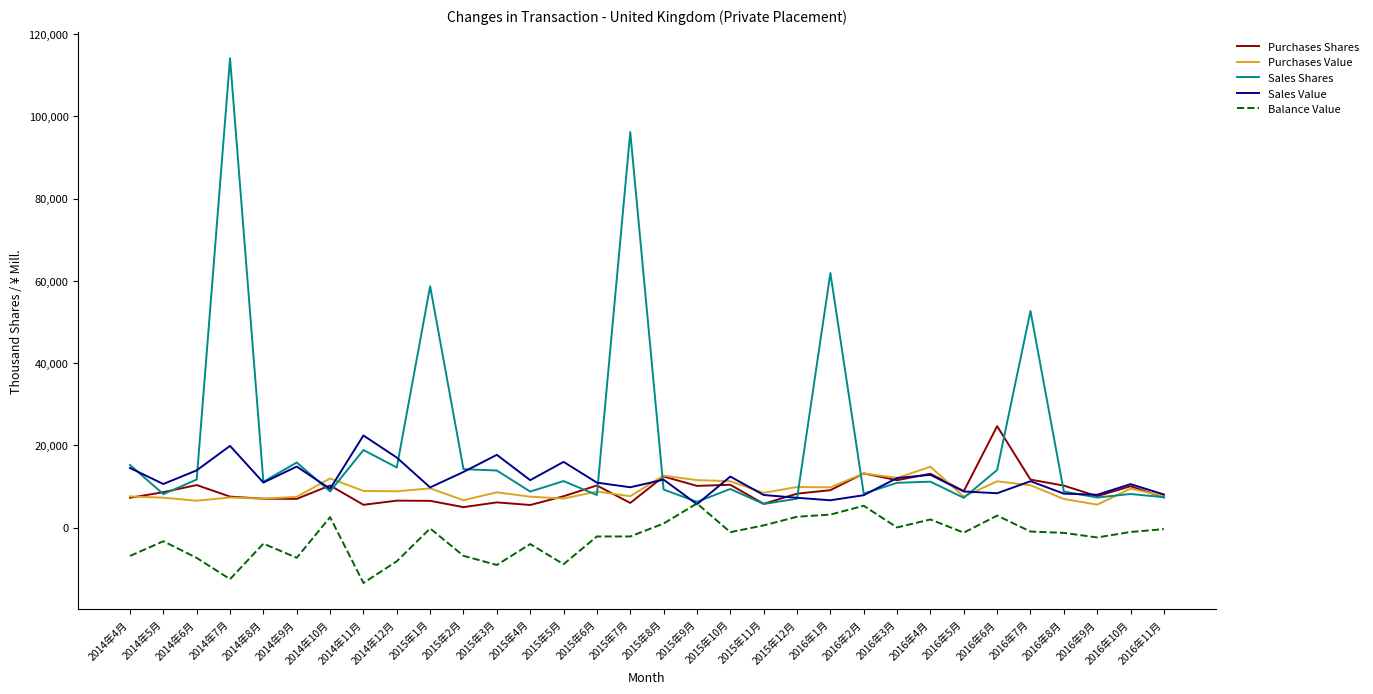

At which category is the sum across all series the highest?

2014年7月